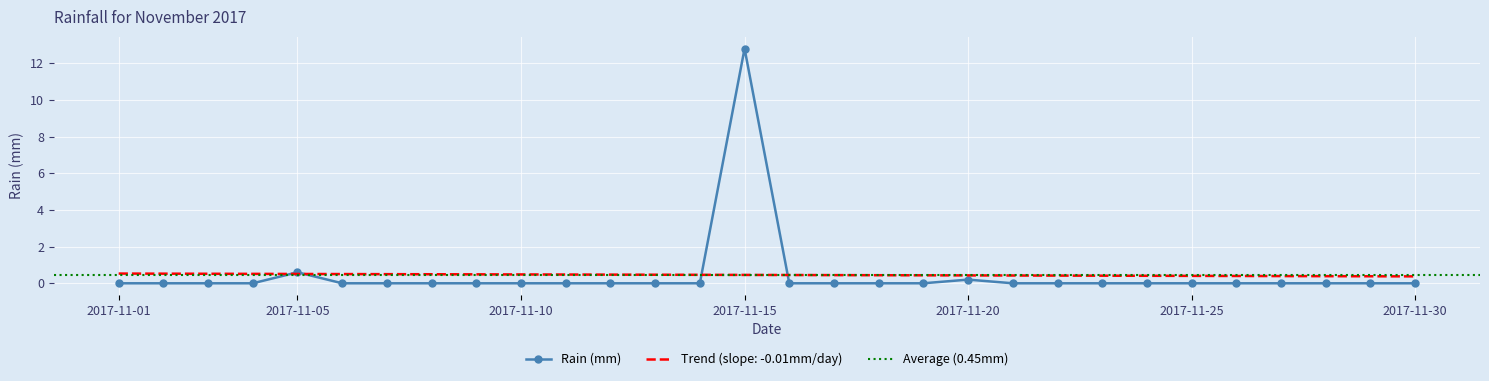

What is the difference between the maximum and minimum values?

12.8